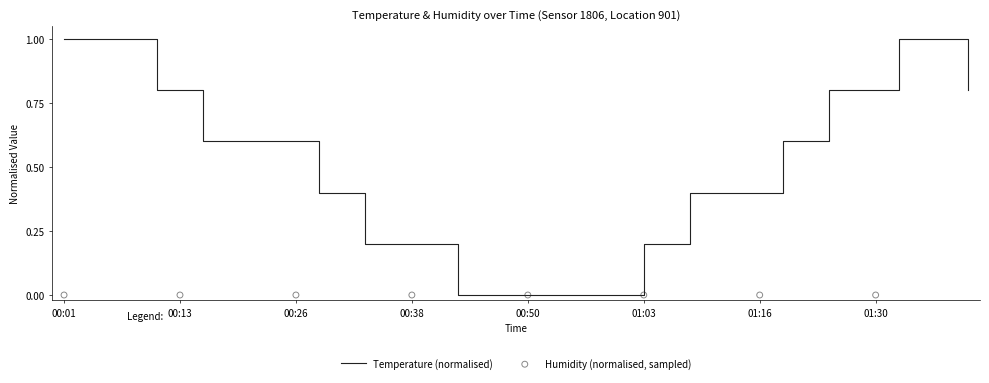

Which has a higher value, 00:26 or 00:13?

00:13